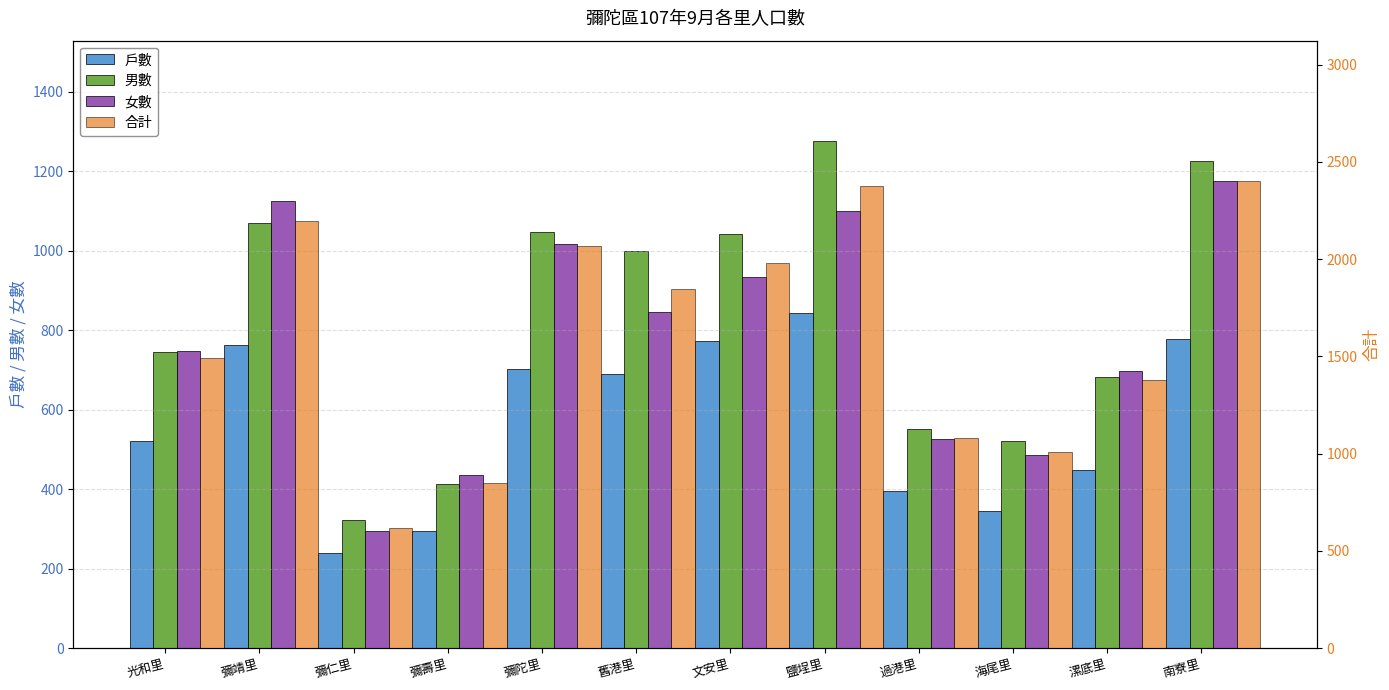

Which series has the largest range (max minus min)?

合計